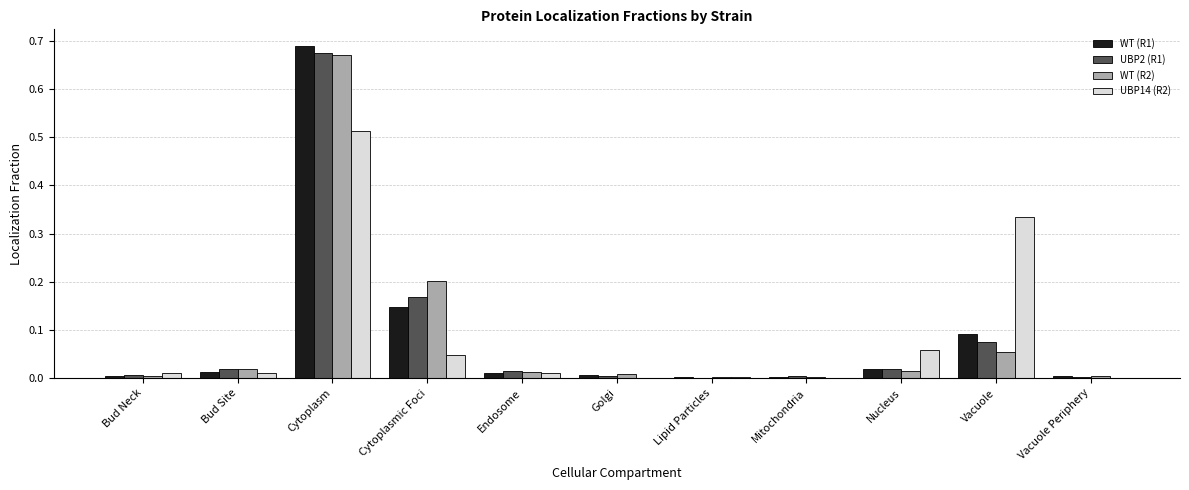

At which category is the sum across all series the highest?

Cytoplasm